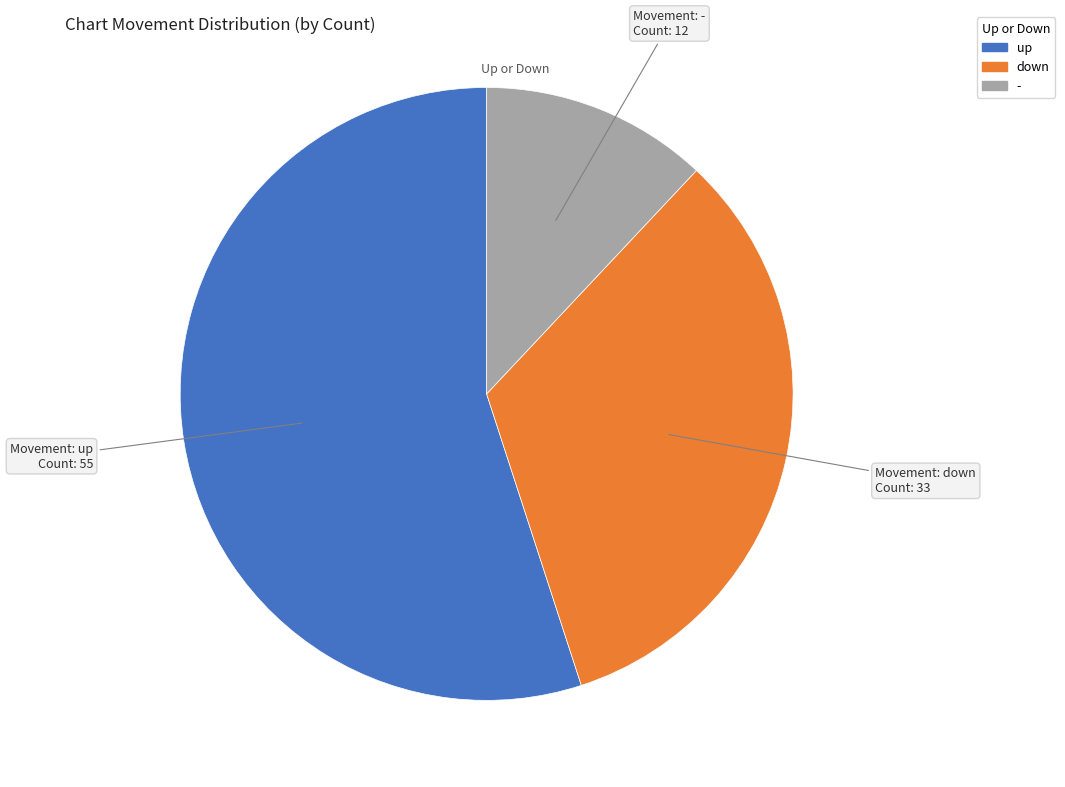

Which has a higher value, up or down?

up